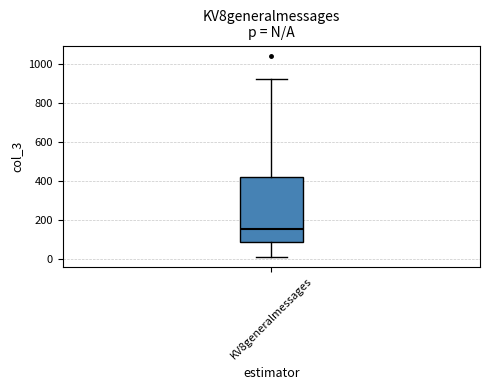

Where does the median line of the box for KV8generalmessages sit on the y-axis? The values are not printed on the chart, so give them approximately, as read against the axis.

160